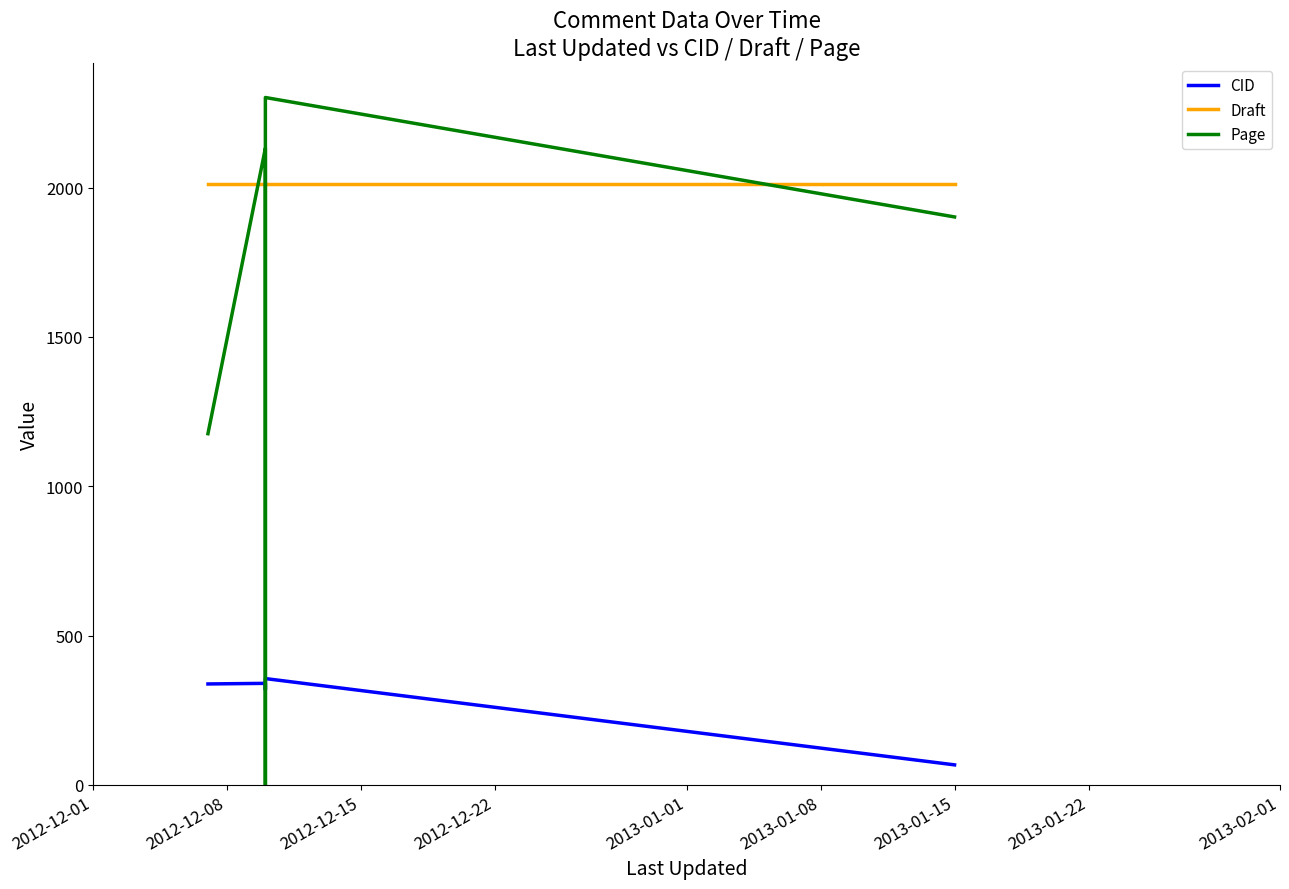

At how many categories does at least one series exceed 1555?

7